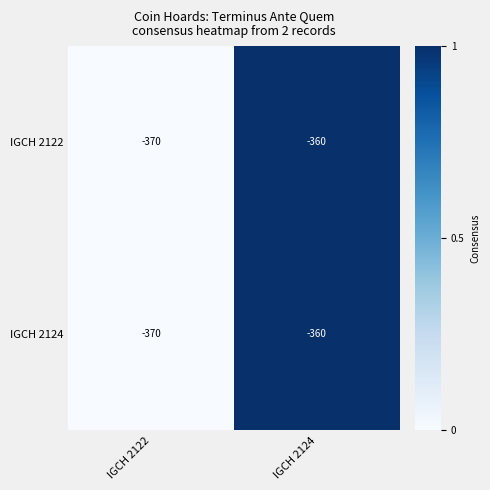

Rank the categories by IGCH 2122 value from highest to lowest.

IGCH 2124, IGCH 2122